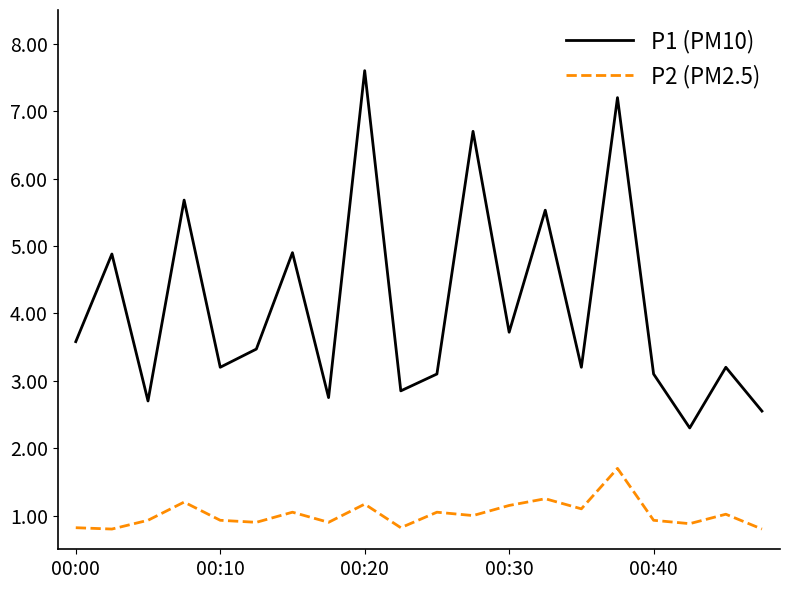

Which series has the largest range (max minus min)?

P1 (PM10)